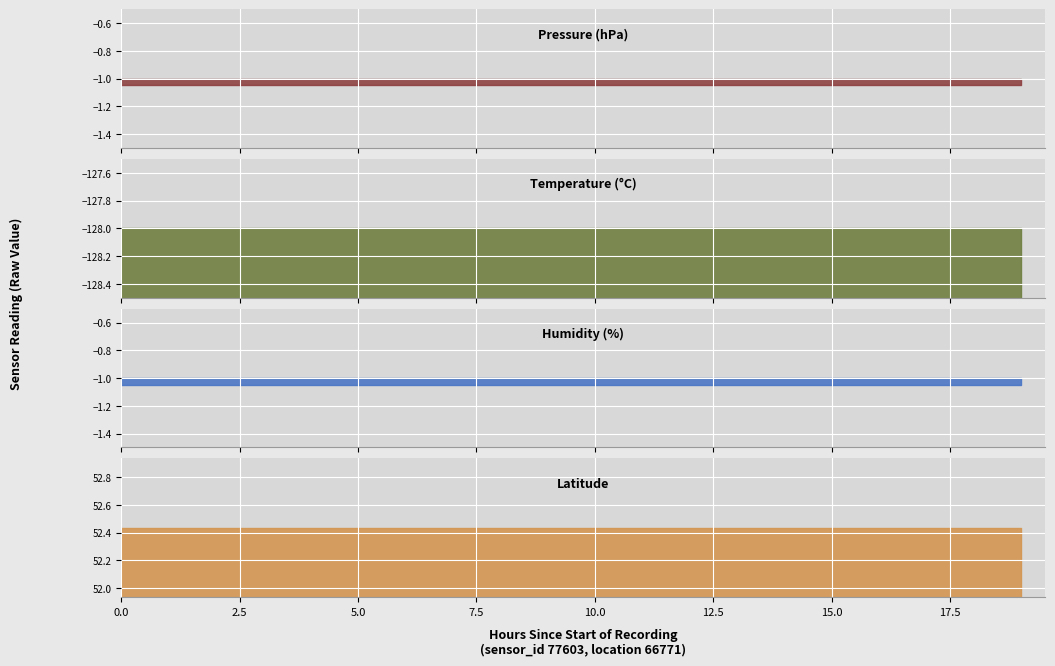

List the series in order of their peak value, highest first.

lat, pressure, humidity, temperature